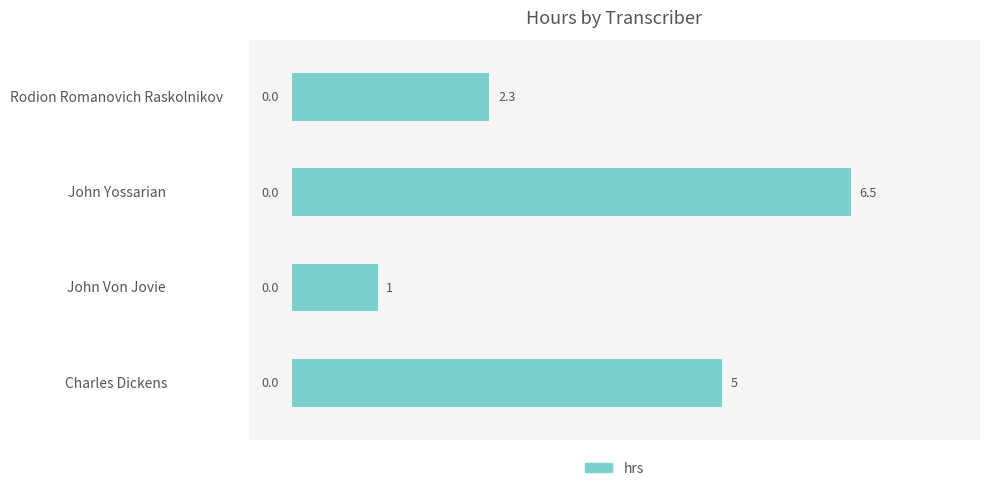

What is the greatest value displayed?

6.5